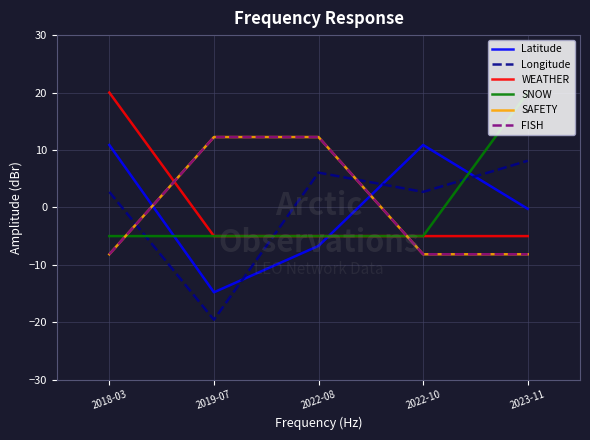

What is the label of the 2nd point from the left?

2019-07